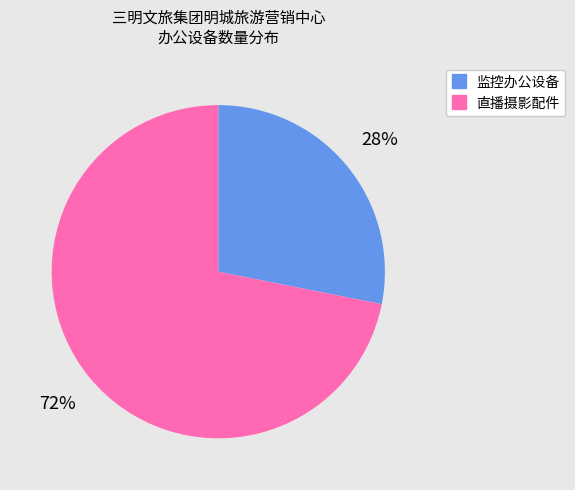

Is there any slice that represents more than half of the pie?

Yes